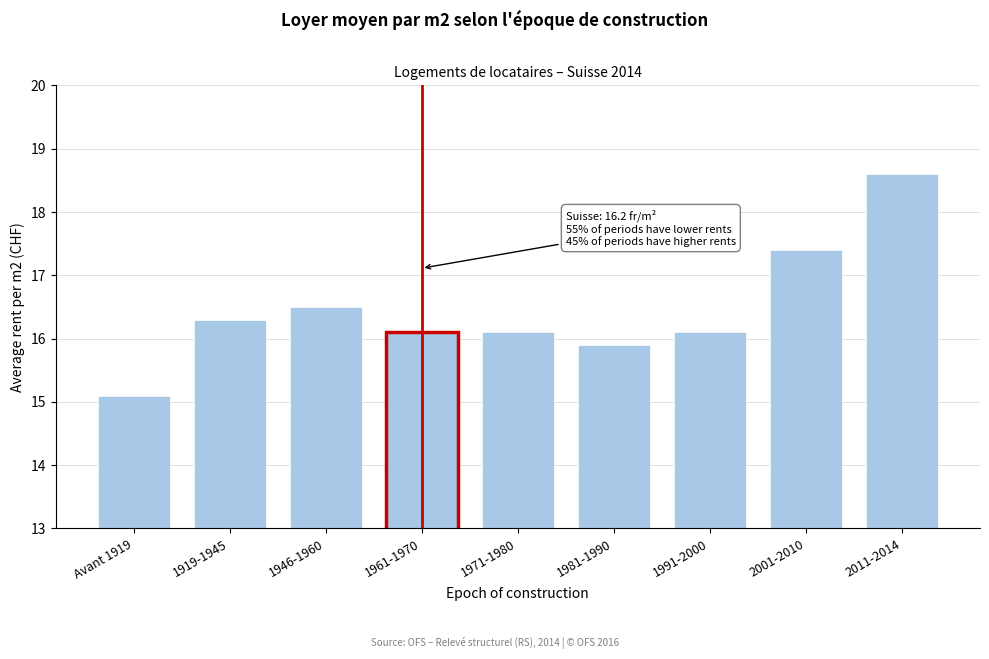

Reading left to right, extract all data points from this chart.

Avant 1919=15.1	1919-1945=16.3	1946-1960=16.5	1961-1970=16.1	1971-1980=16.1	1981-1990=15.9	1991-2000=16.1	2001-2010=17.4	2011-2014=18.6